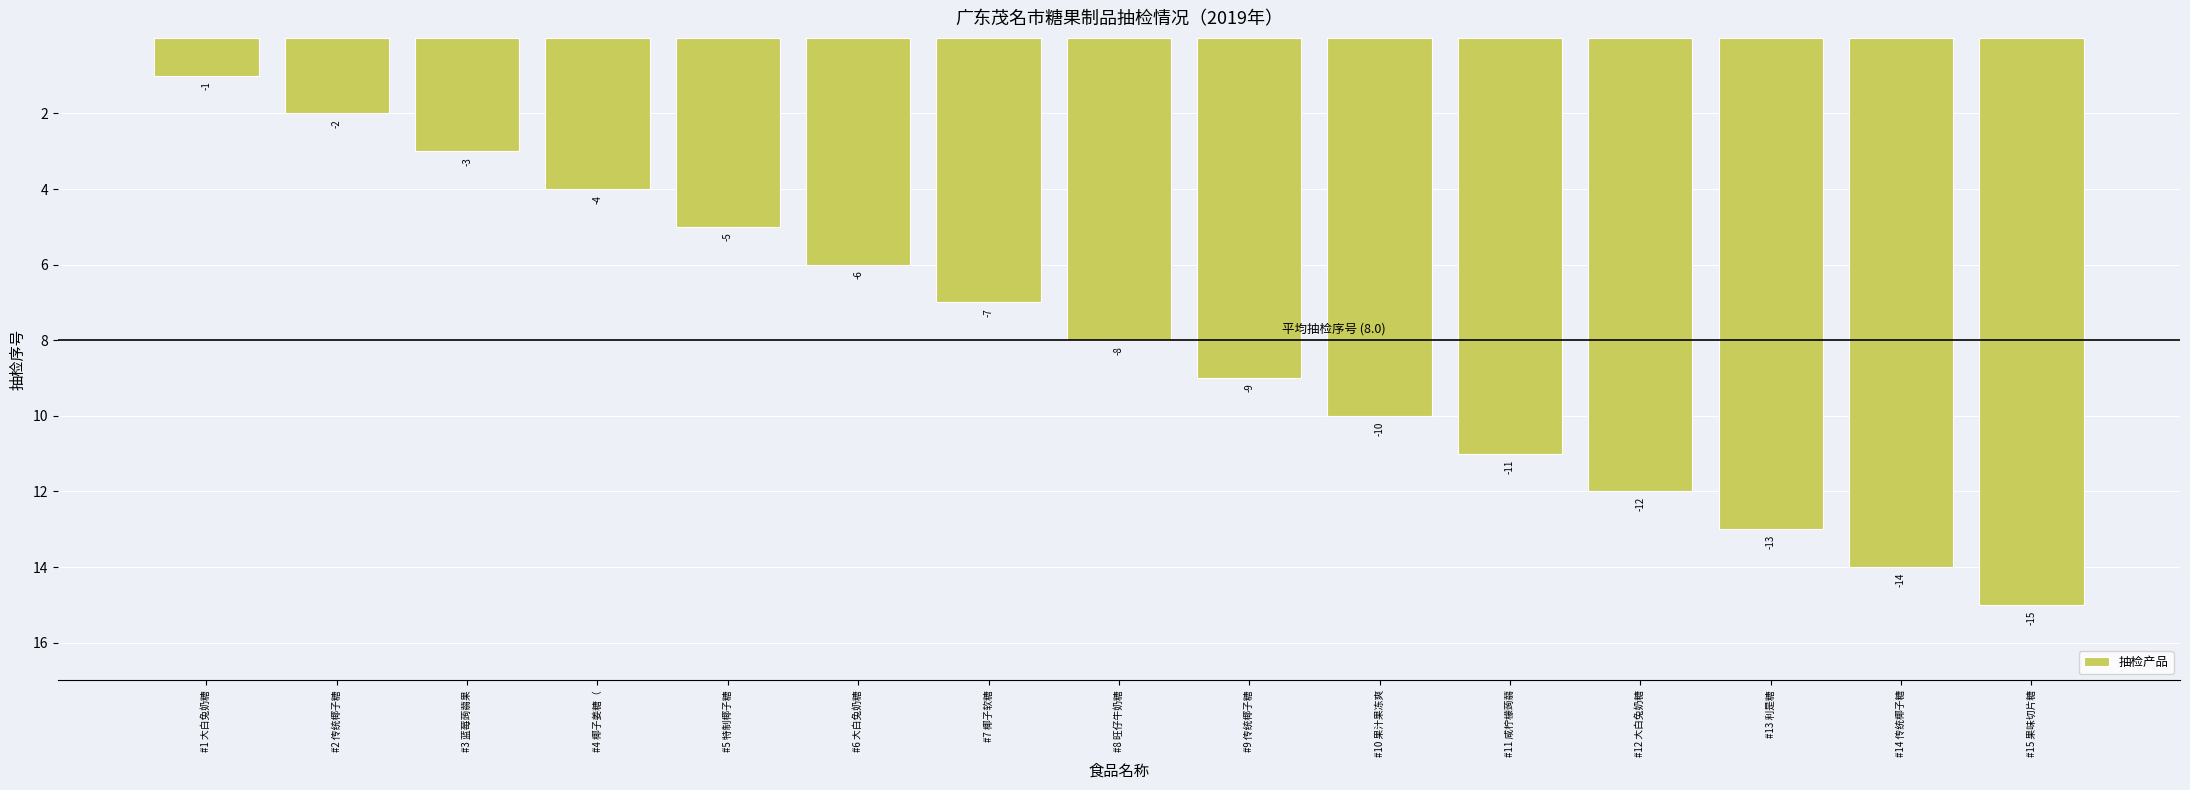

The chart shows a value of -3 at #6 大白兔奶糖. True or false?

False